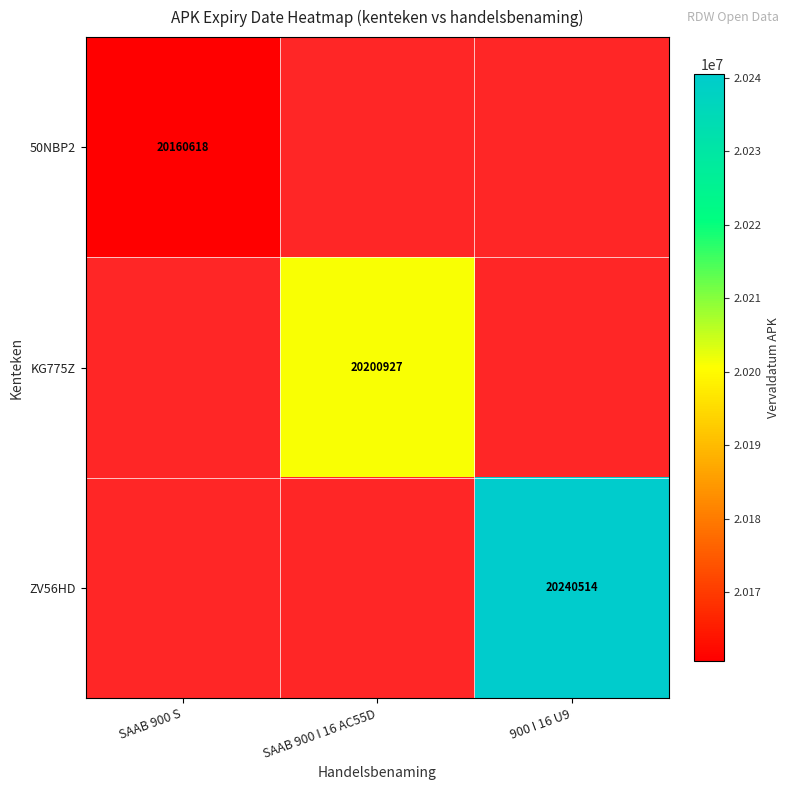

The ZV56HD series shows 12196843 at 900 I 16 U9. True or false?

False